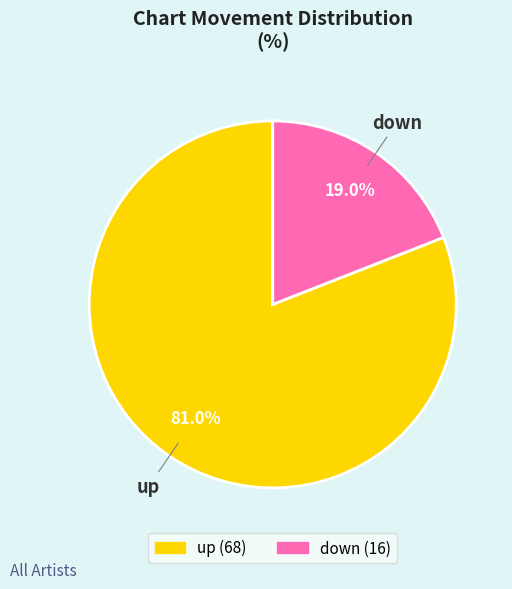

The down slice represents 19% of the pie. True or false?

True